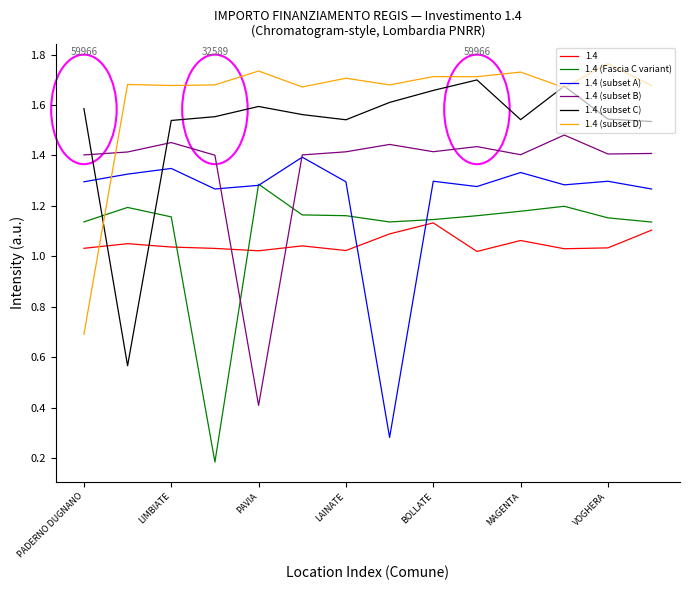

What is the smallest value displayed?

0.2